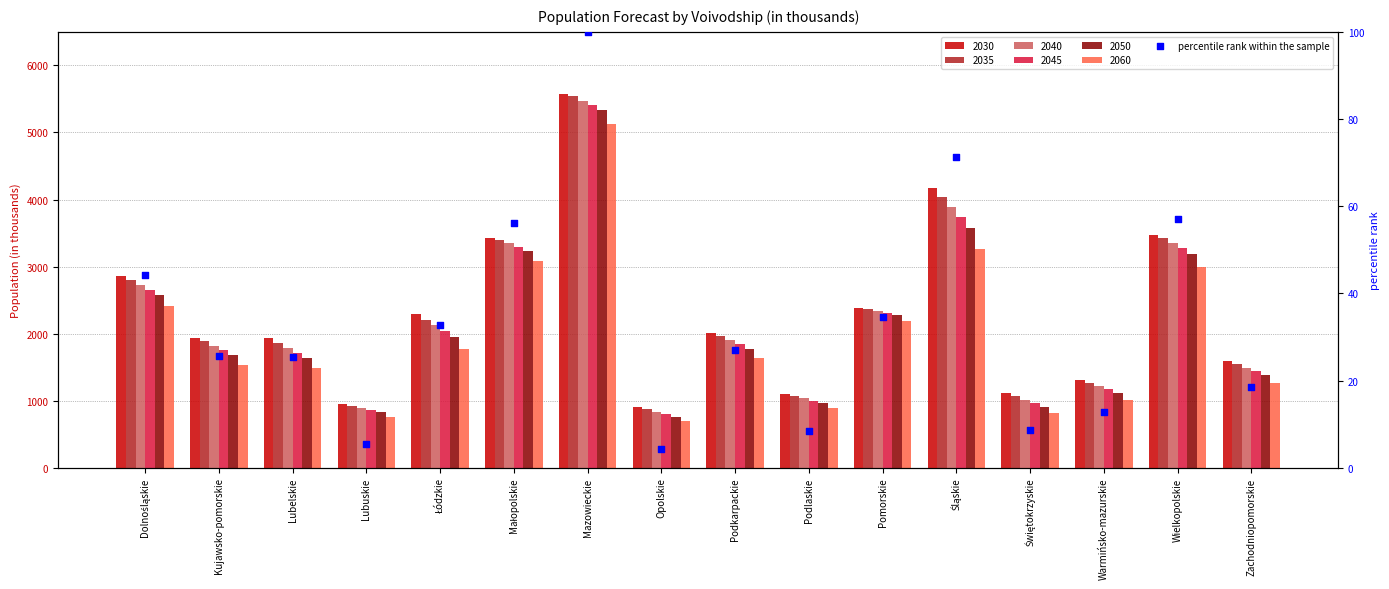

Between Lubuskie and Łódzkie, which is larger?

Łódzkie